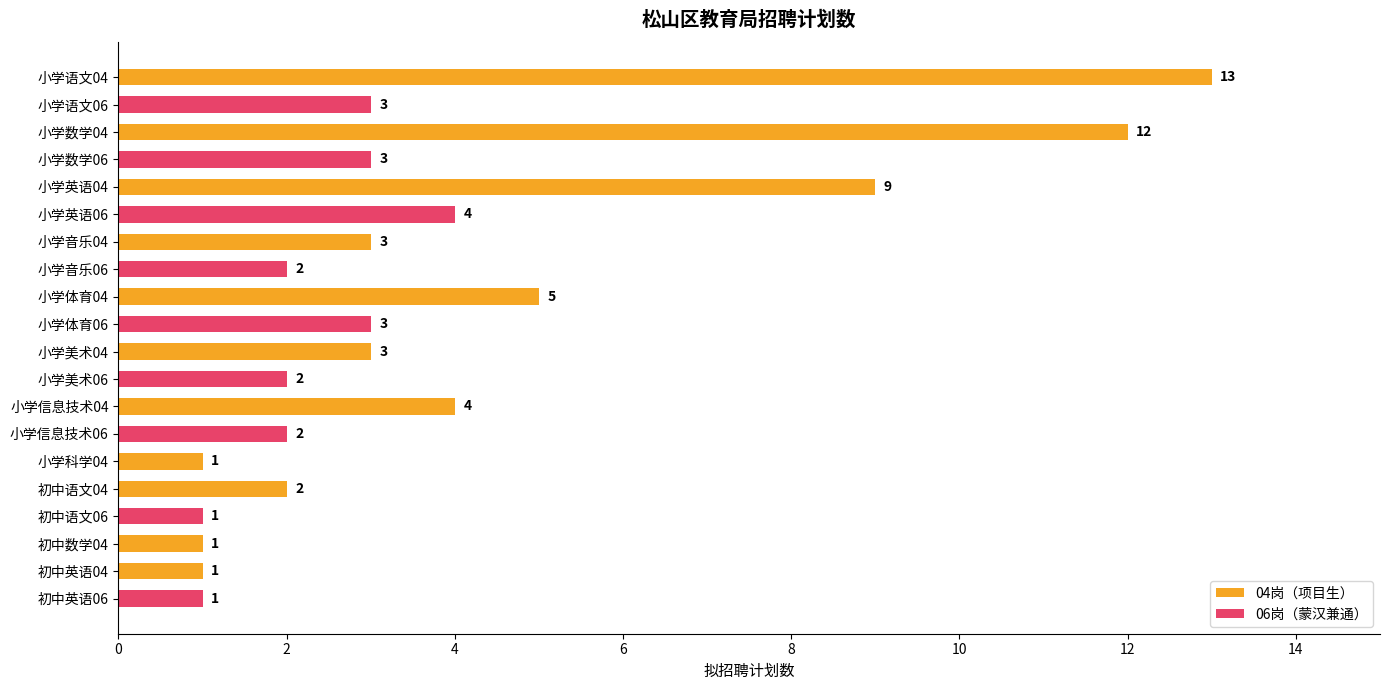

Is it true that the value at 小学体育06 is 3?

True